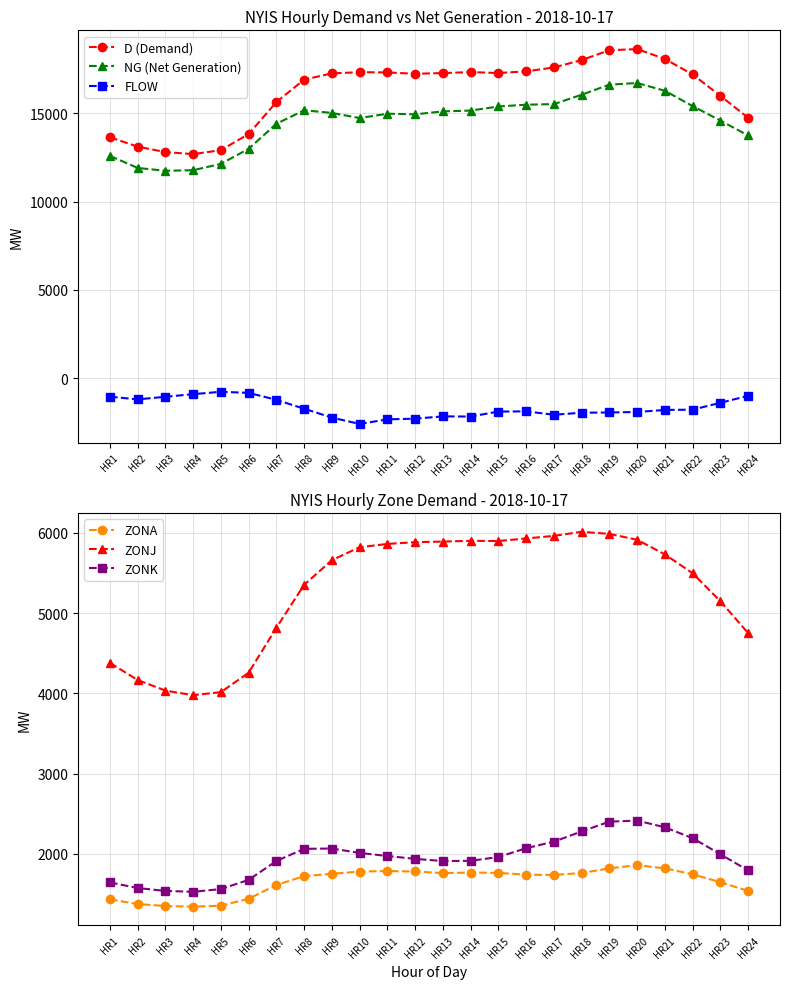

Which series has the largest total across all categories?

D (Demand)